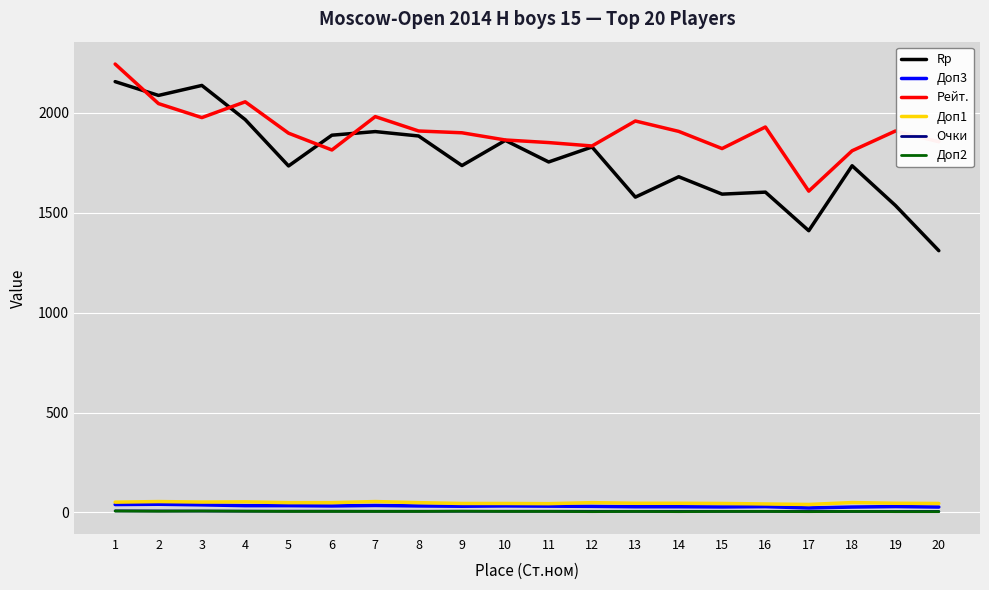

Count the number of data series in this chart.

6